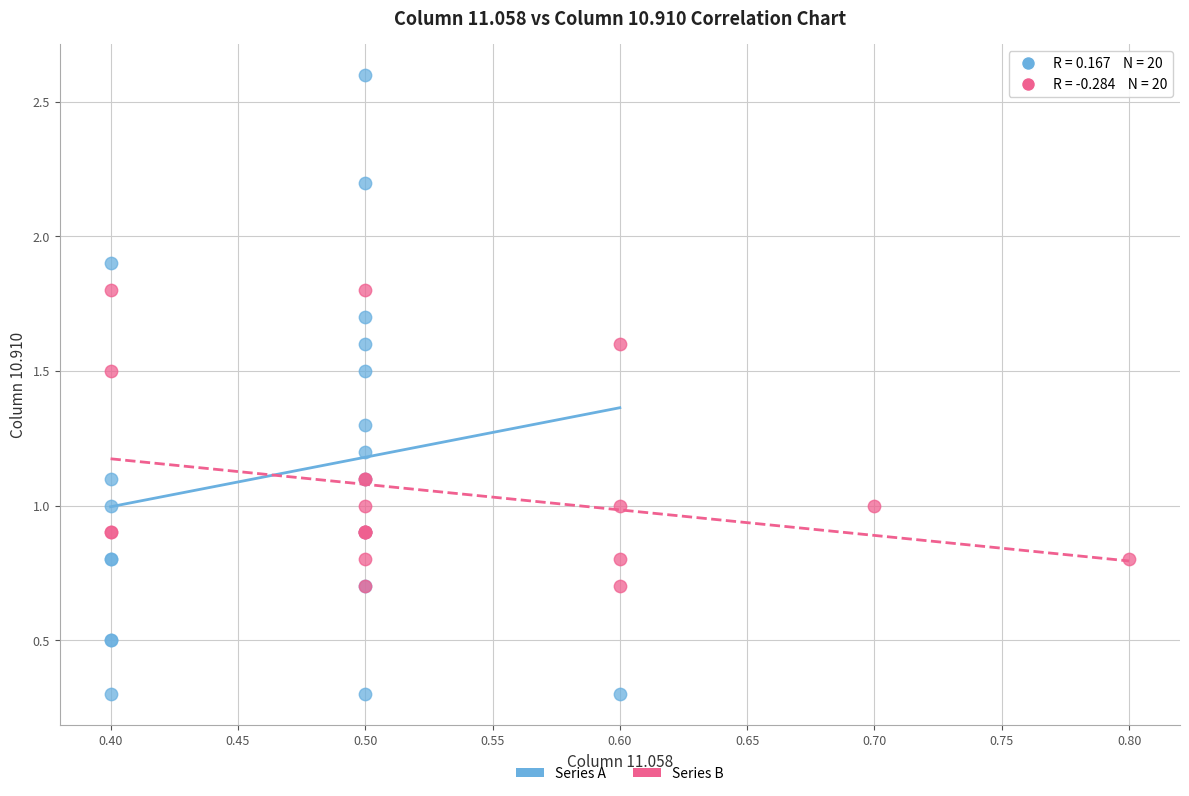

What are all the series names shown in the legend?

Series A, Series B